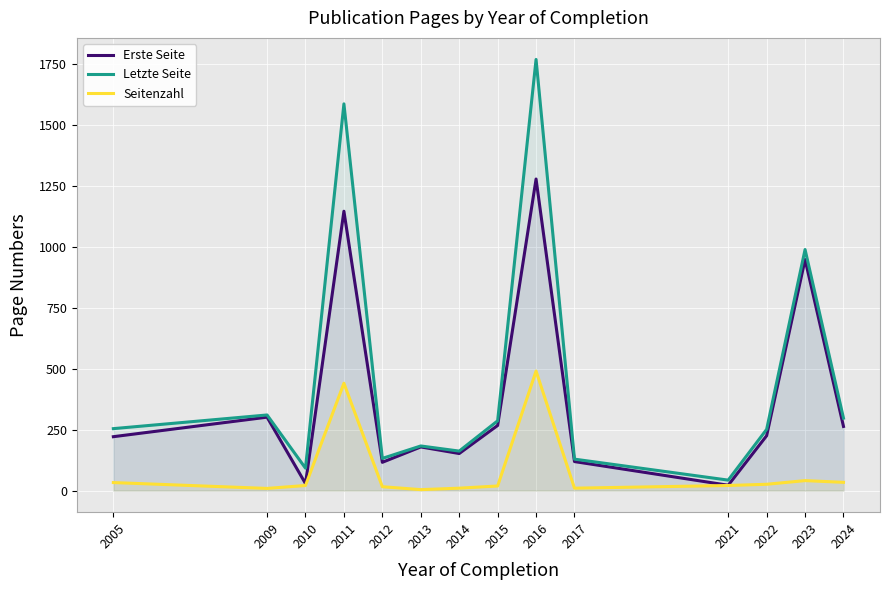

What are all the series names shown in the legend?

Erste Seite, Letzte Seite, Seitenzahl